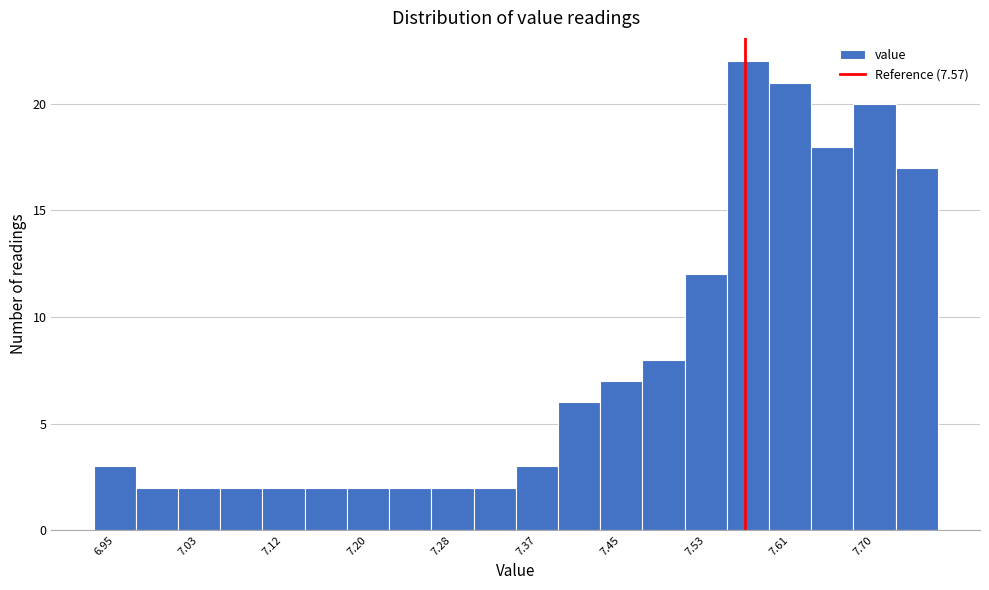

Reading left to right, list every bar in this chart as the range it spans on the x-axis followed by its height. Neither the bar edges nor the heights are printed on the chart, so give them approximately, as read against the axes.

6.93 to 6.97: 3
6.97 to 7.01: 2
7.01 to 7.05: 2
7.05 to 7.10: 2
7.10 to 7.14: 2
7.14 to 7.18: 2
7.18 to 7.22: 2
7.22 to 7.26: 2
7.26 to 7.30: 2
7.30 to 7.35: 2
7.35 to 7.39: 3
7.39 to 7.43: 6
7.43 to 7.47: 7
7.47 to 7.51: 8
7.51 to 7.55: 12
7.55 to 7.59: 22
7.59 to 7.64: 21
7.64 to 7.68: 18
7.68 to 7.72: 20
7.72 to 7.76: 17